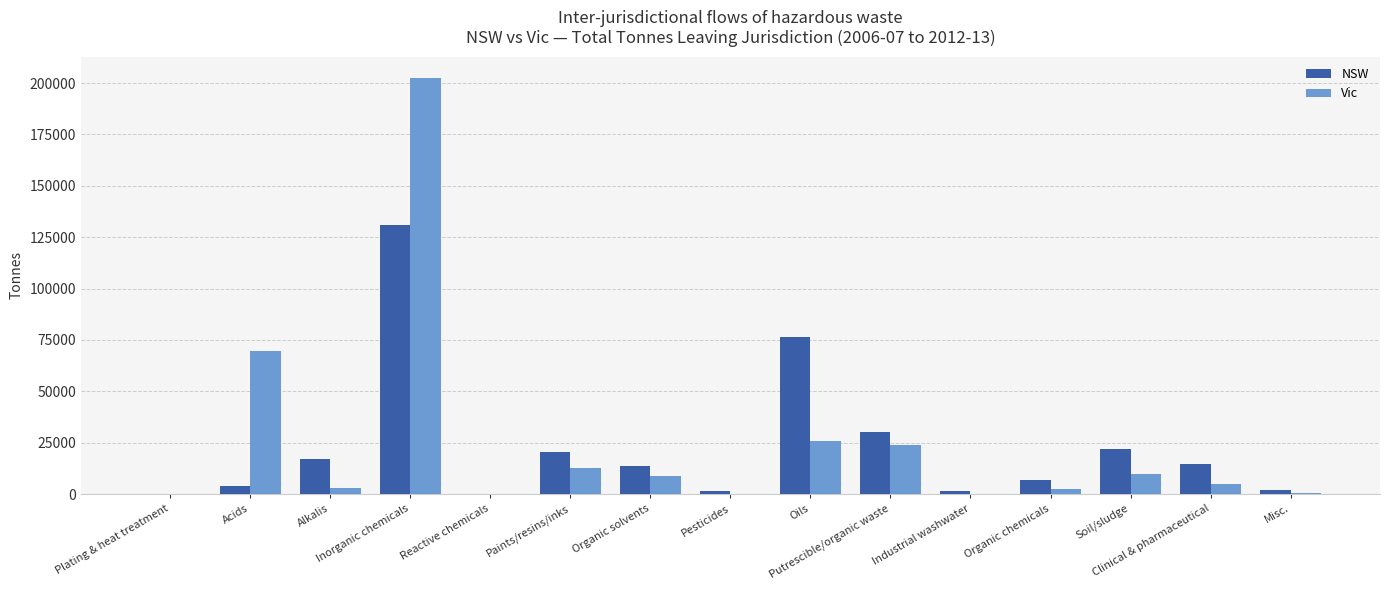

How many values in the Vic series exceed 4927?

8